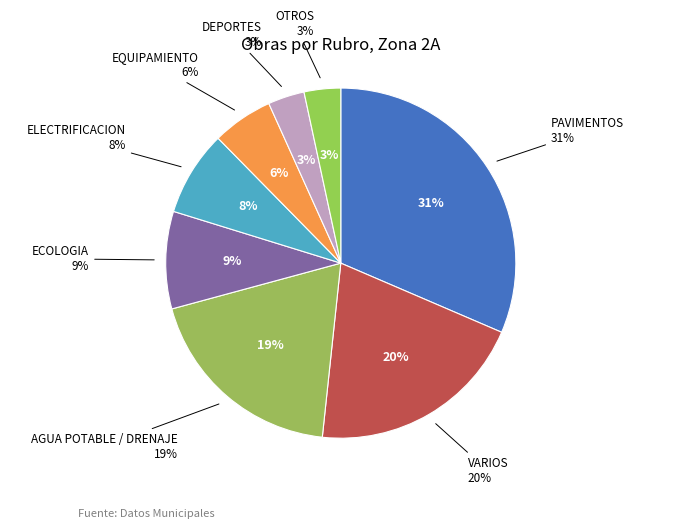

How many segments does this pie chart have?

8